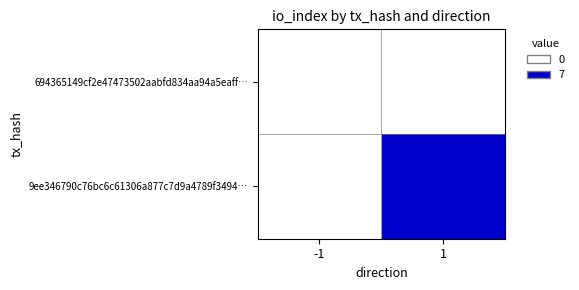

Reading left to right, transcribe all the data shown in this chart.

694365149cf2e47473502aabfd834aa94a5eaff…: -1=0	1=0
9ee346790c76bc6c61306a877c7d9a4789f3494…: -1=0	1=7